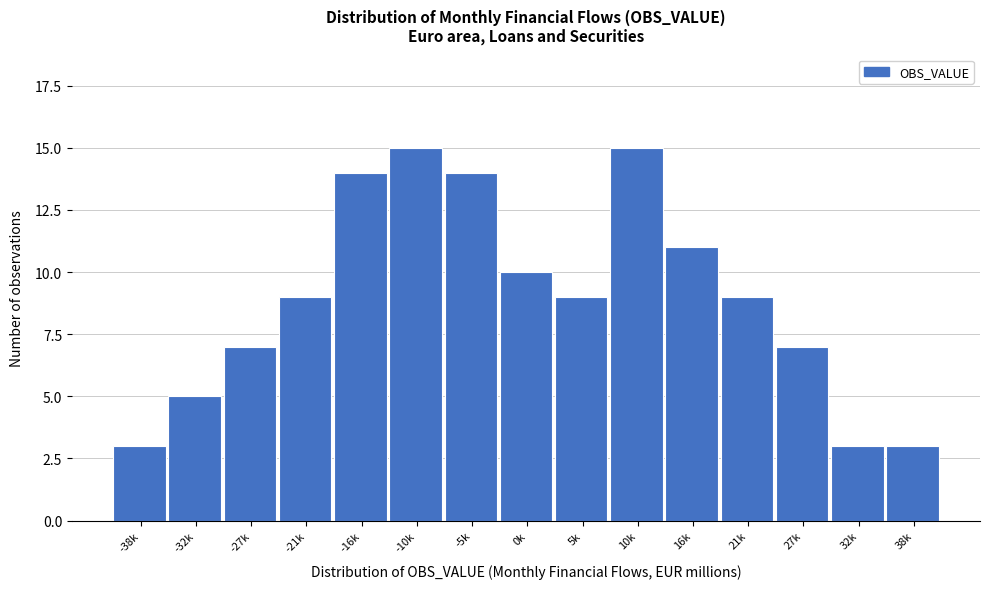

Reading left to right, list all the values displayed in this chart.

-38k=3	-32k=5	-27k=7	-21k=9	-16k=14	-10k=15	-5k=14	0k=10	5k=9	10k=15	16k=11	21k=9	27k=7	32k=3	38k=3